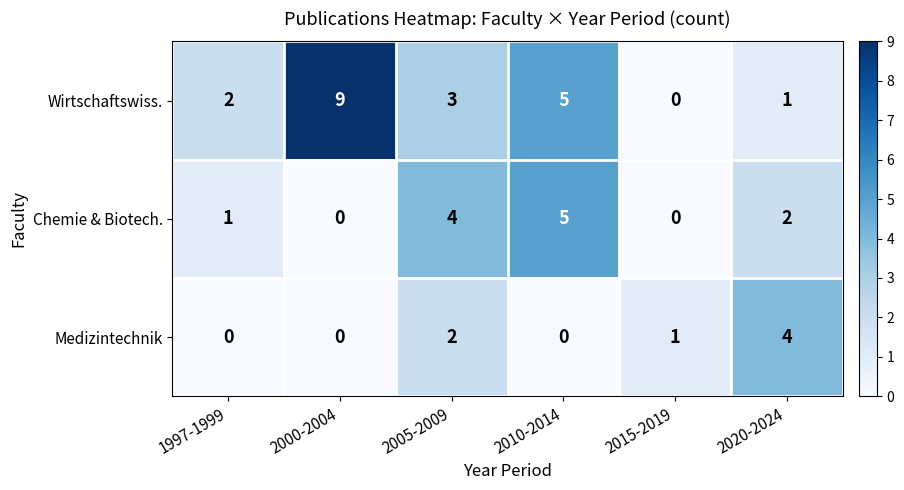

What is the greatest value displayed?

9